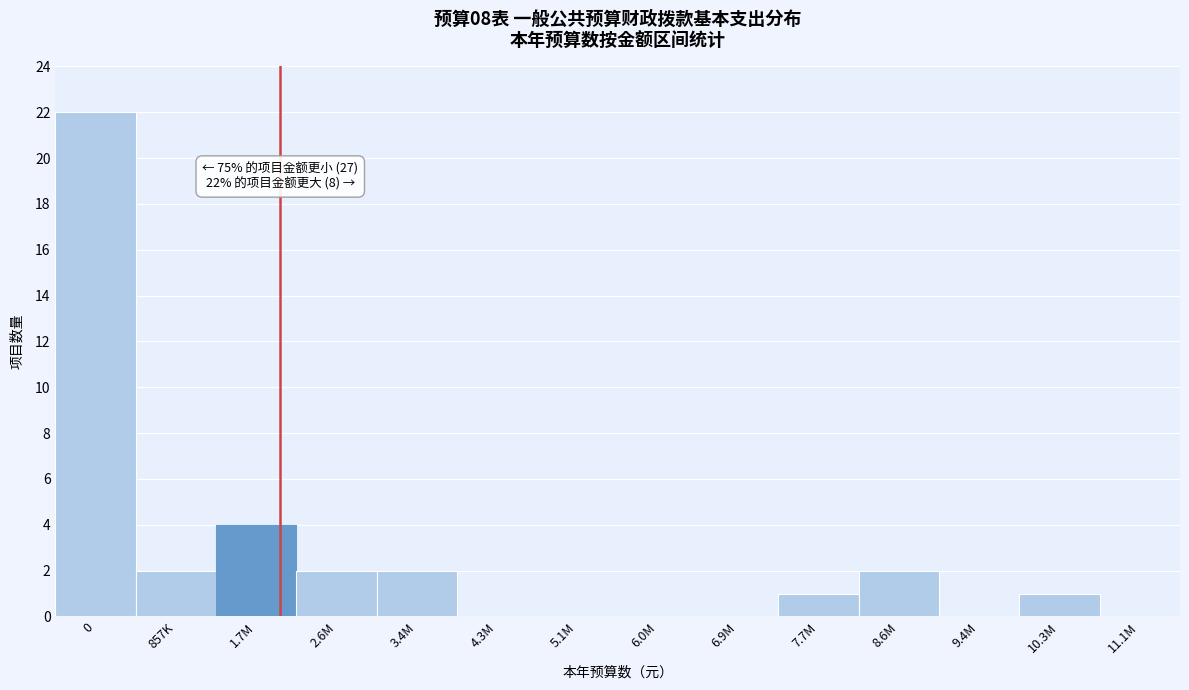

Reading left to right, what are all the values shown in this chart?

0=22	857K=2	1.7M=4	2.6M=2	3.4M=2	4.3M=0	5.1M=0	6.0M=0	6.9M=0	7.7M=1	8.6M=2	9.4M=0	10.3M=1	11.1M=0